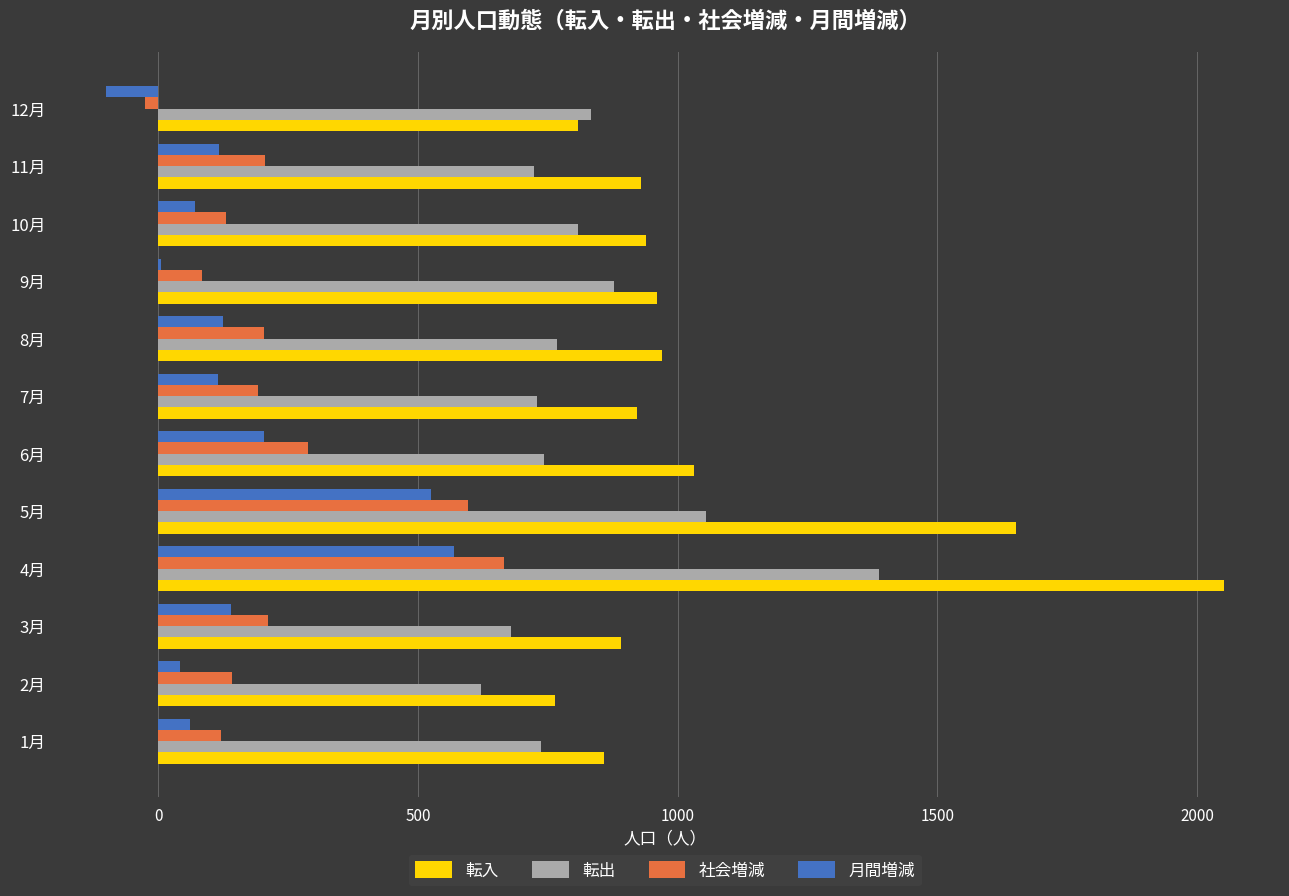

Which series has the largest total across all categories?

転入